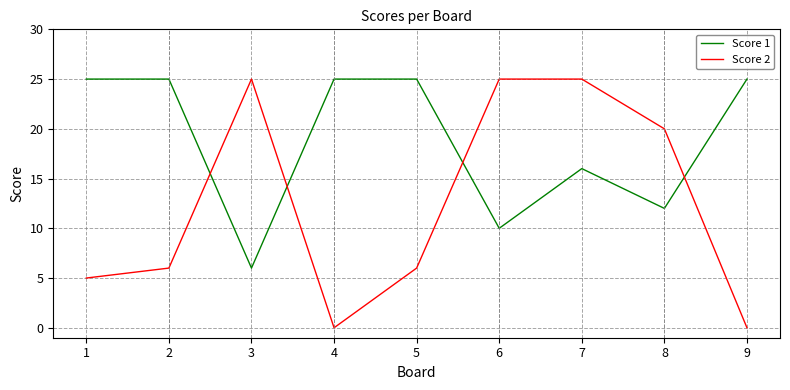

How many Score 1 values are between 12 and 25?

7